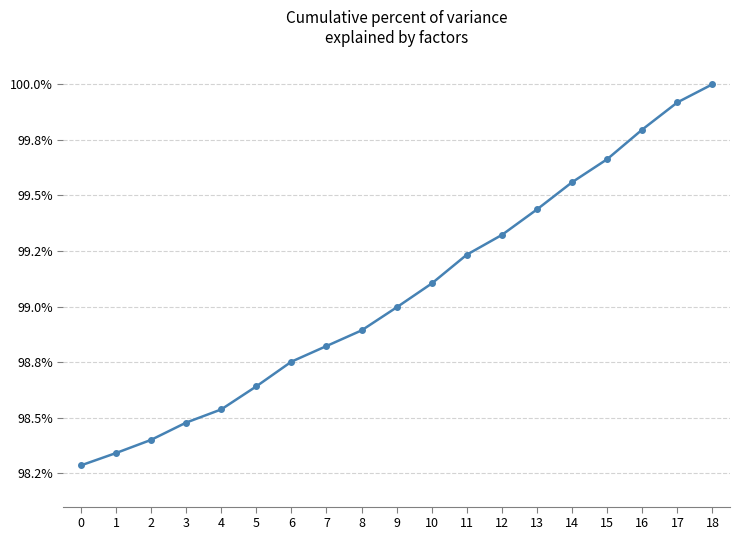

Is this an area chart (filled region under the line)?

No